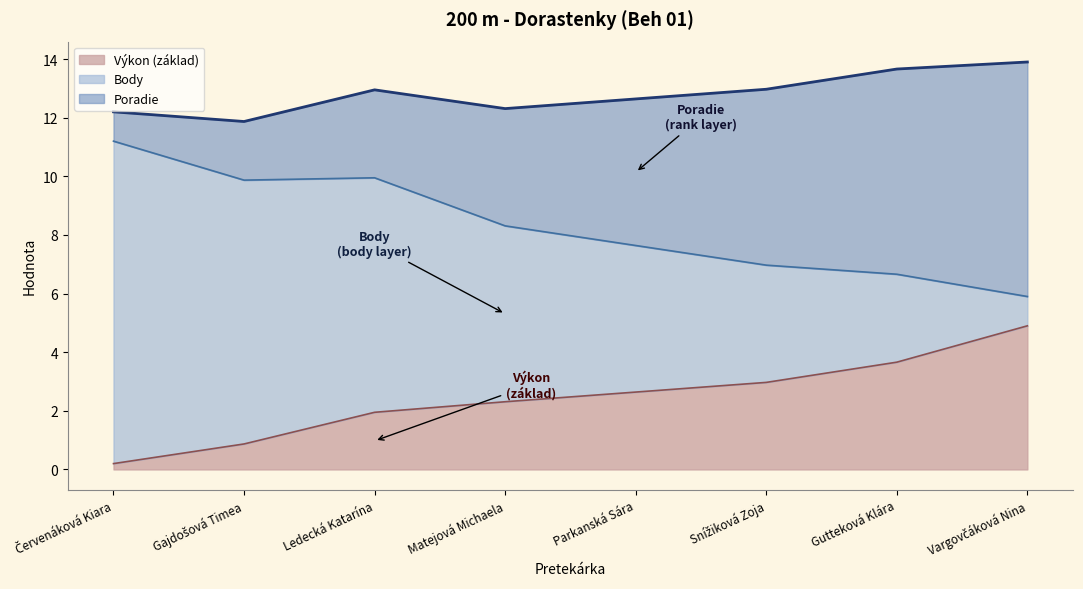

What position from the right is Červenáková Kiara?

8